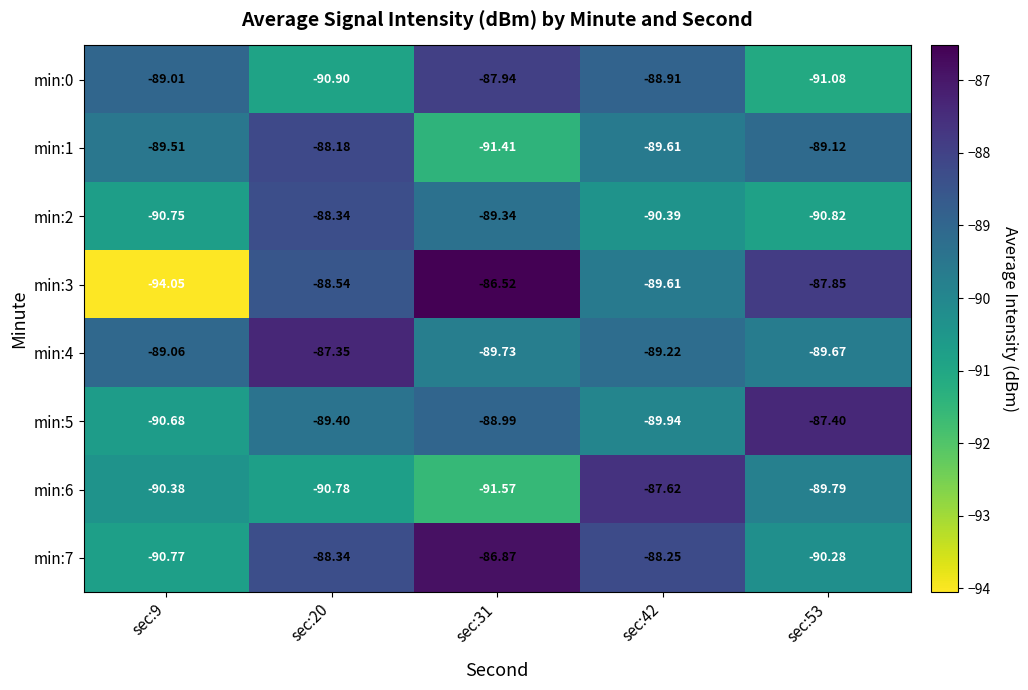

At which category is the sum across all series the highest?

sec:20